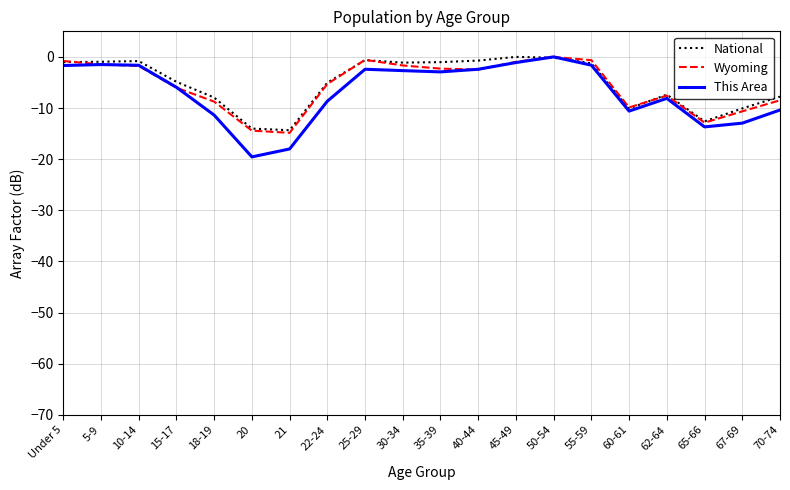

True or false: National has a value of -12.6 at 65-66.

True